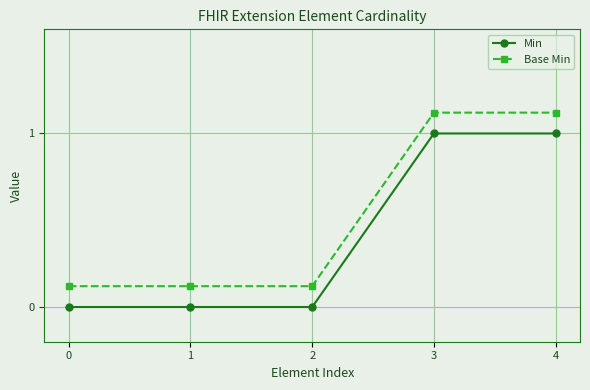

Reading left to right, what are all the values shown in this chart?

Min: 0=0.0	1=0.0	2=0.0	3=1.0	4=1.0
Base Min: 0=0.1	1=0.1	2=0.1	3=1.1	4=1.1